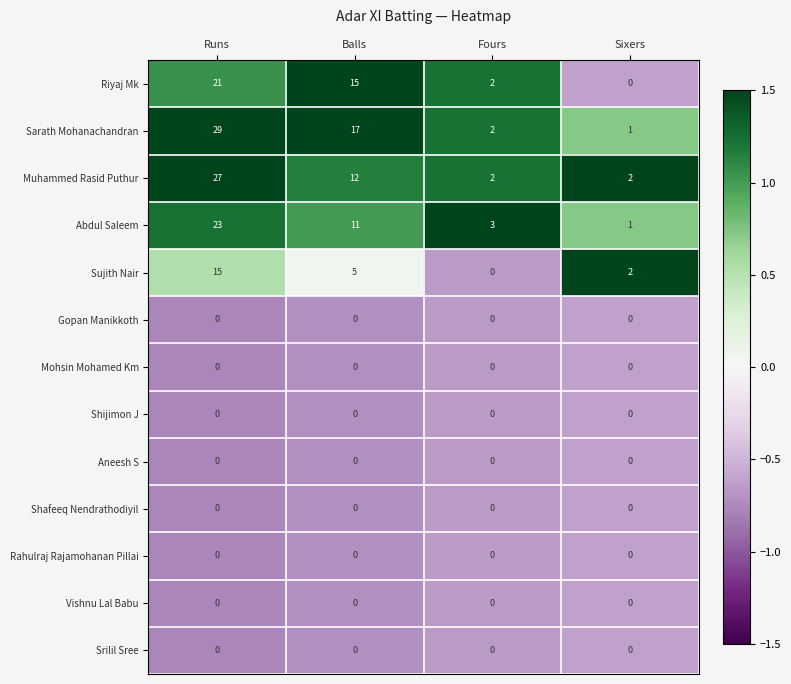

What is the greatest value displayed?

29